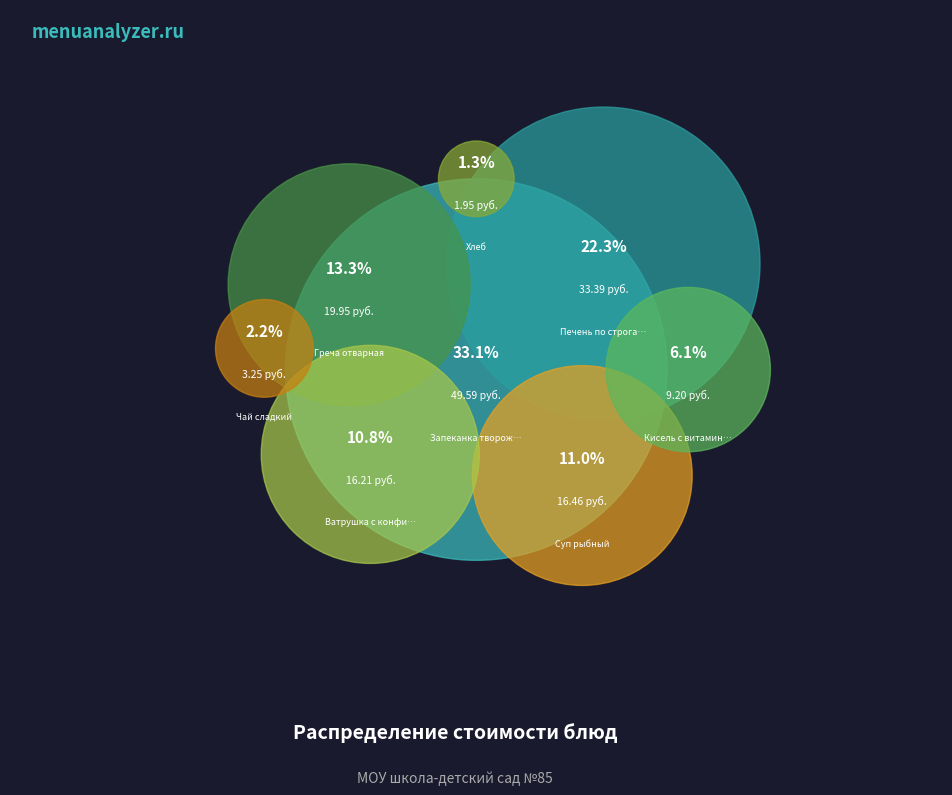

Which category has the biggest portion of the pie?

Запеканка творожная со сгущ. Молоком